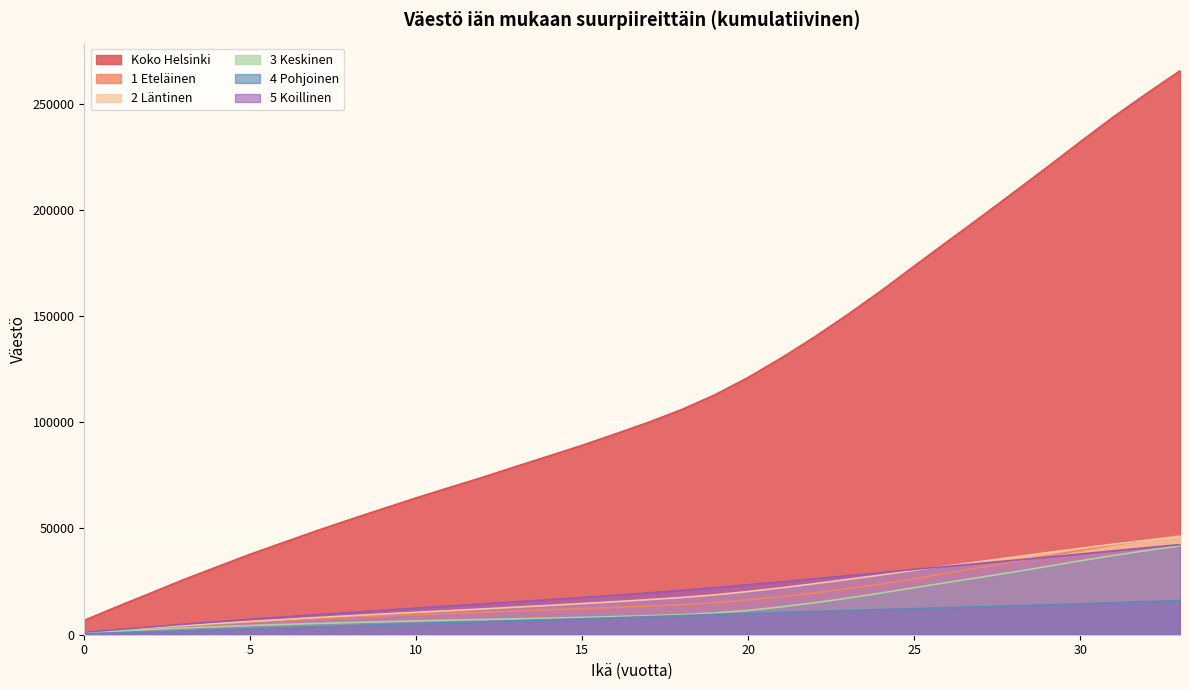

What is the sum of the 2 Läntinen values at 13 and 4?

18316